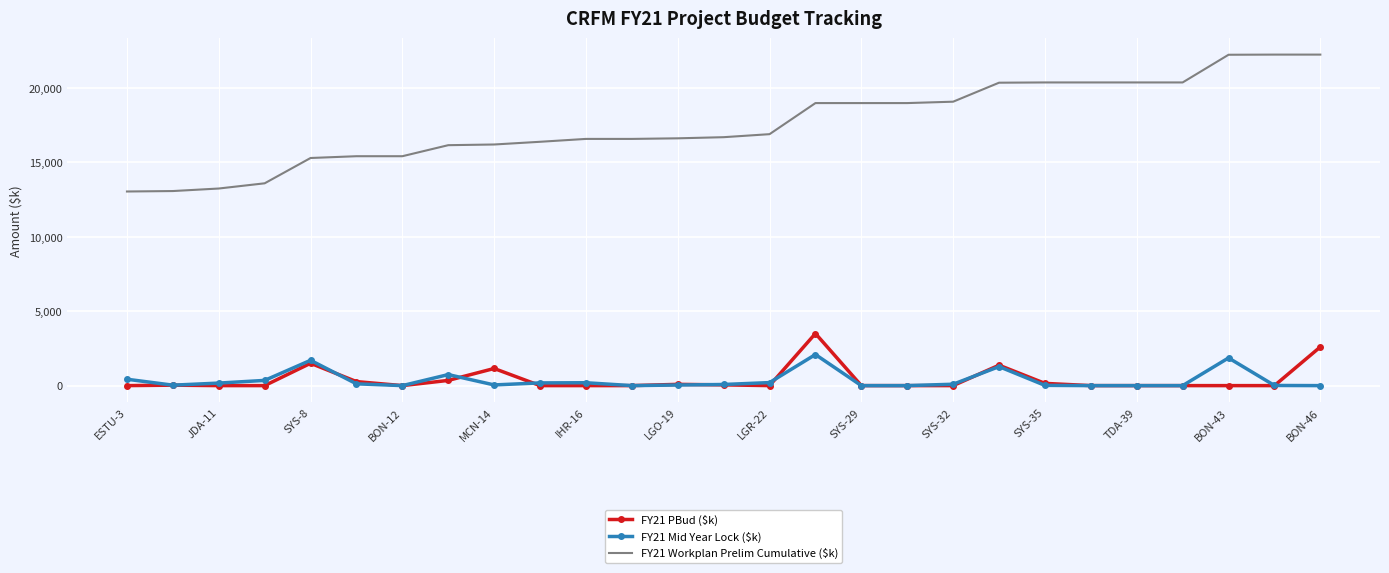

How many values in the FY21 Workplan Prelim Cumulative ($k) series are below 16687?

13